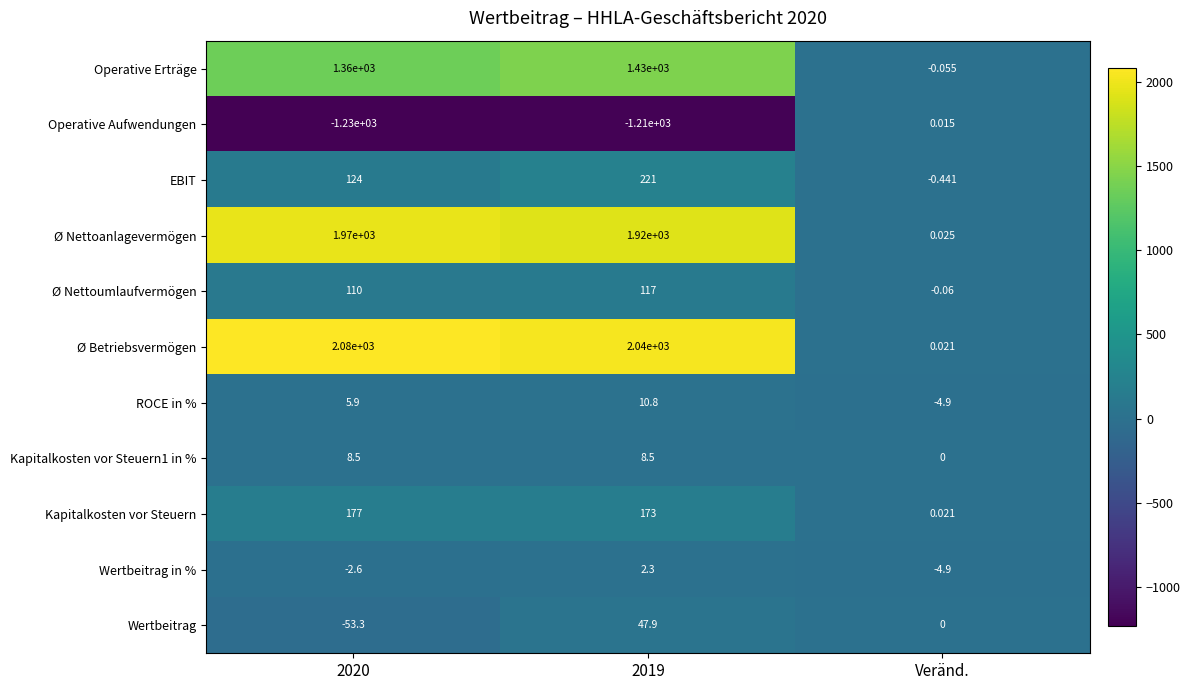

Which series has the widest spread of values?

Ø Betriebsvermögen